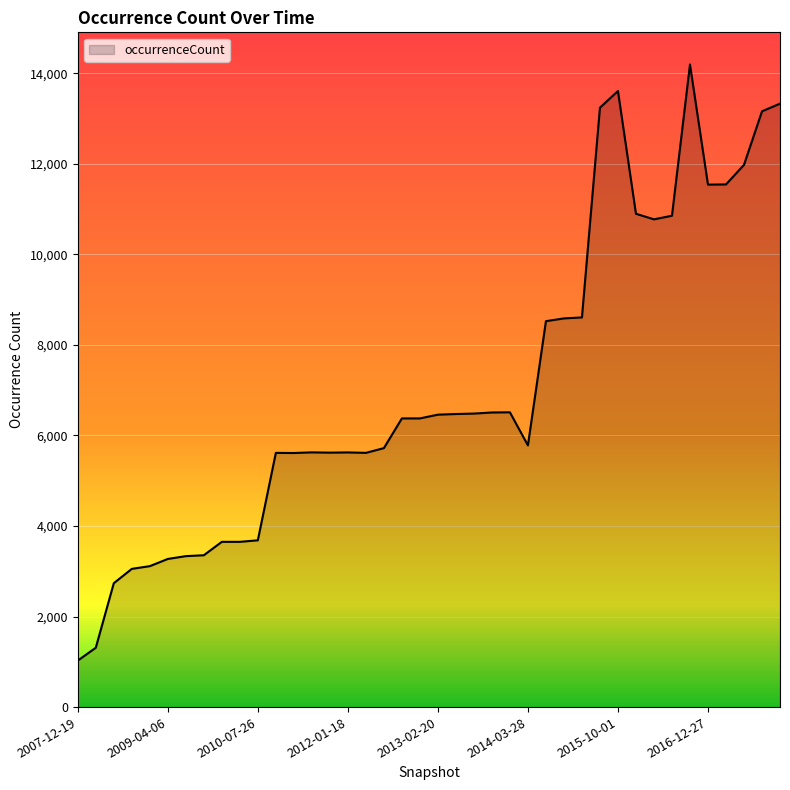

What is the minimum value shown in the chart?

1027